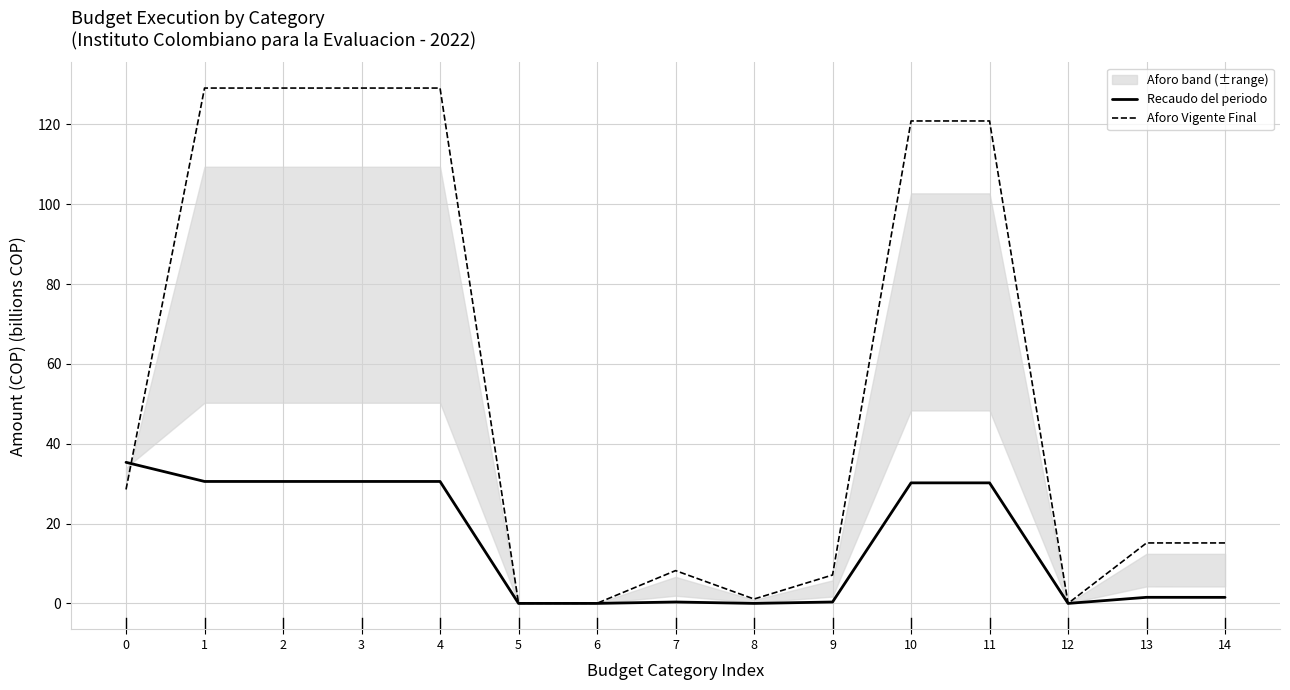

What value does the Aforo Vigente Final series have at 14?

15.1